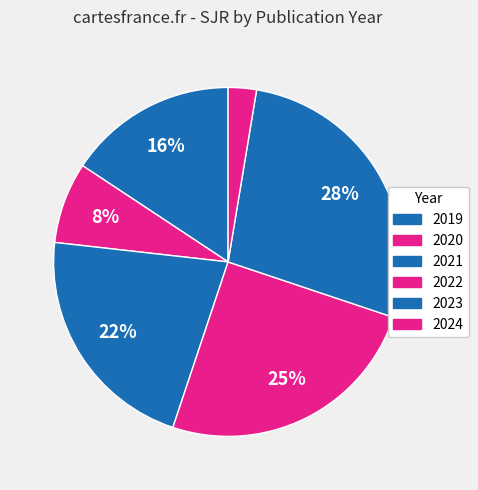

How many segments does this pie chart have?

6